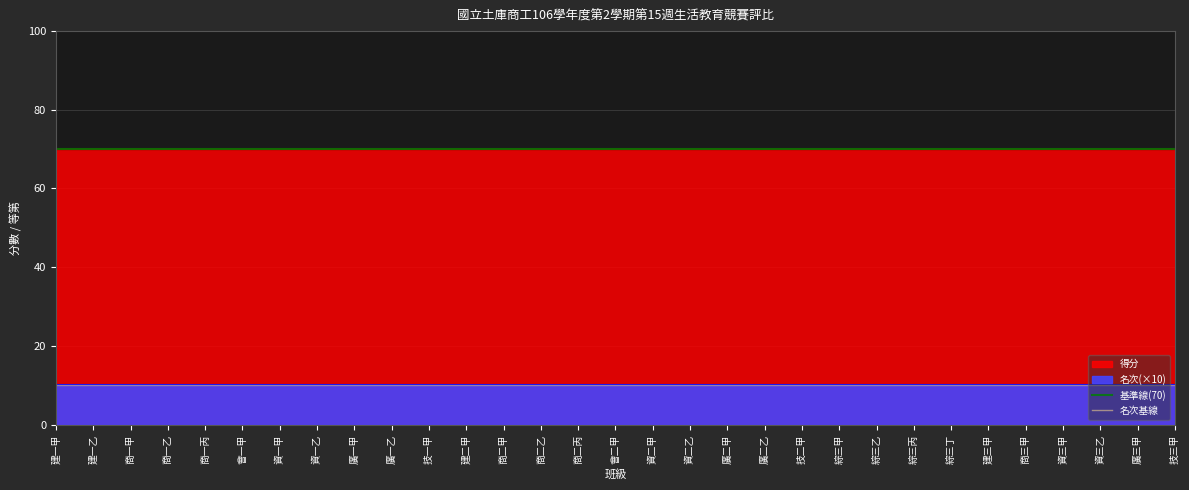

What is the minimum value shown in the chart?

10